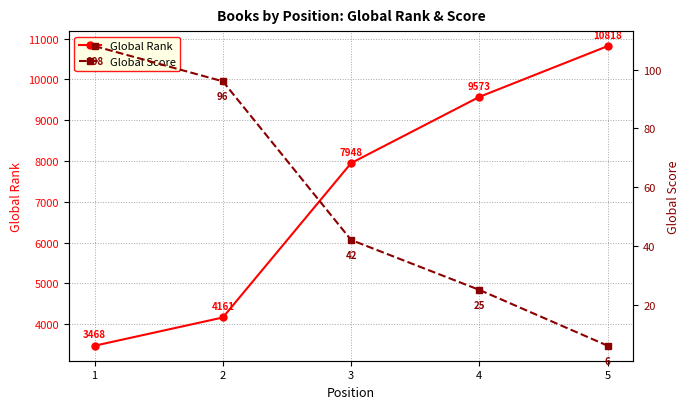

Is it true that Global Rank equals 9573 at 4?

True